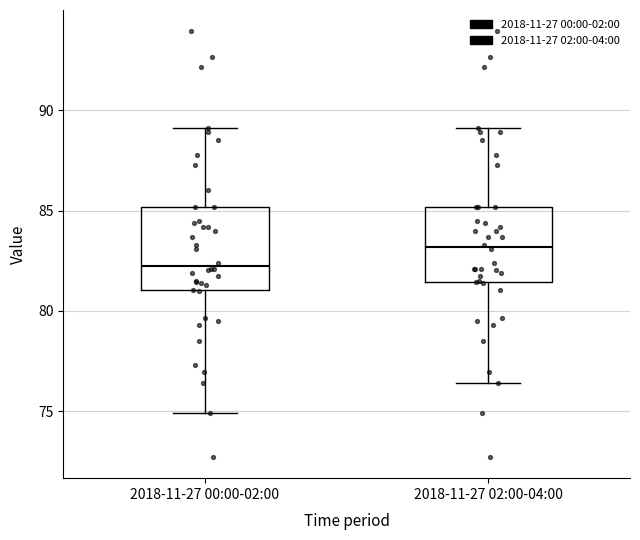

Reading left to right, read every box against the y-axis: the position of its median line, the range the box covers, and the ends of its whiskers. The values are not printed on the chart, so give them approximately, as read against the axis.

2018-11-27 00:00-02:00: median 82.5, box 81.0 to 85.0, whiskers 75.0 to 89.0
2018-11-27 02:00-04:00: median 83.0, box 81.5 to 85.0, whiskers 76.5 to 89.0